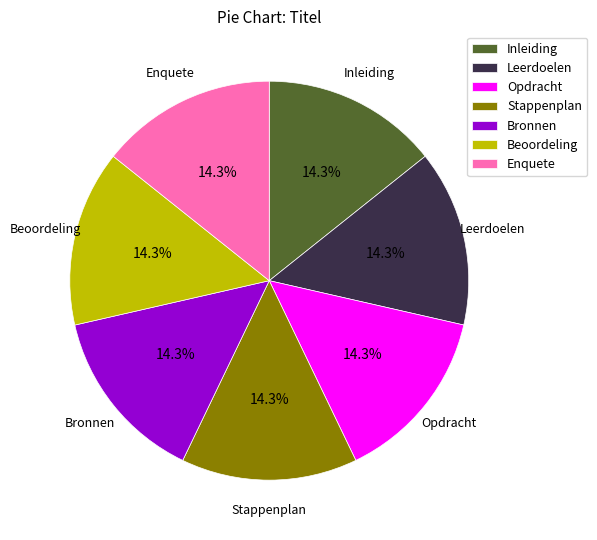

How many segments does this pie chart have?

7